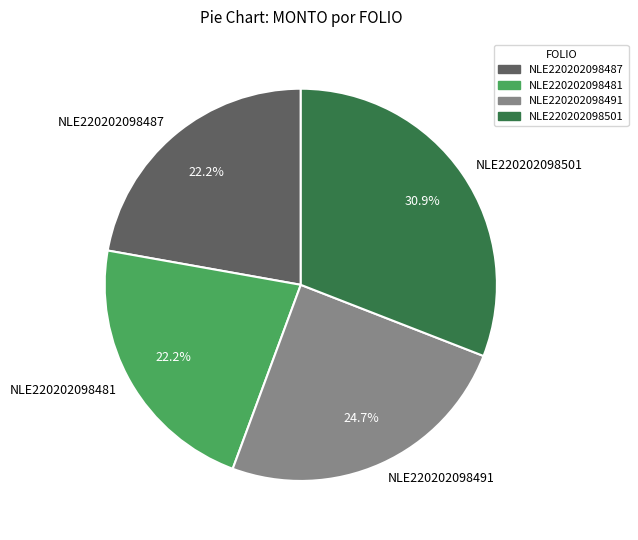

Does NLE220202098501 account for over 50% of the chart?

No